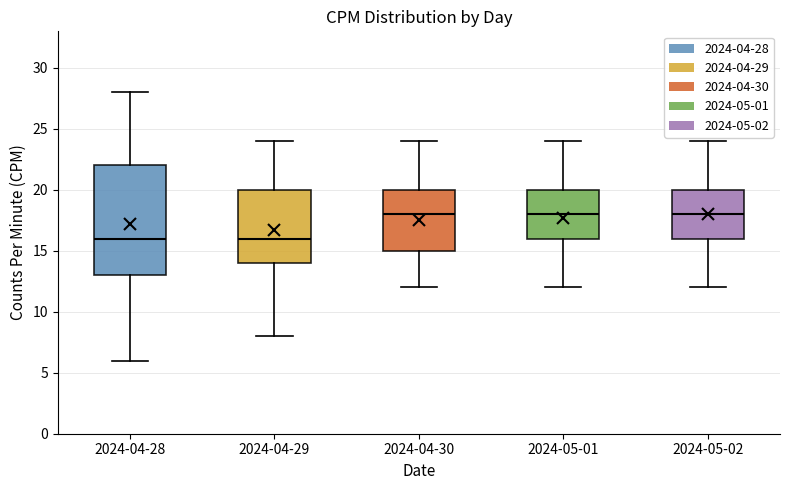

Where does the upper whisker of the box for 2024-05-01 end on the y-axis? The values are not printed on the chart, so give them approximately, as read against the axis.

24